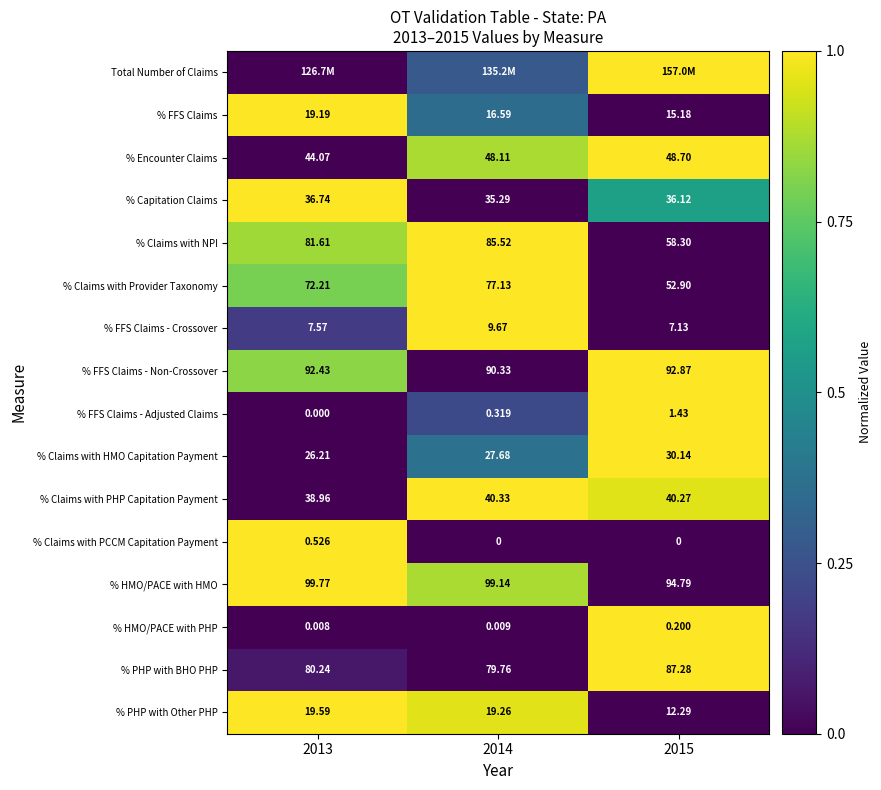

Is the value of % FFS Claims at 2013 greater than the value of % PHP with BHO PHP at 2014?

No